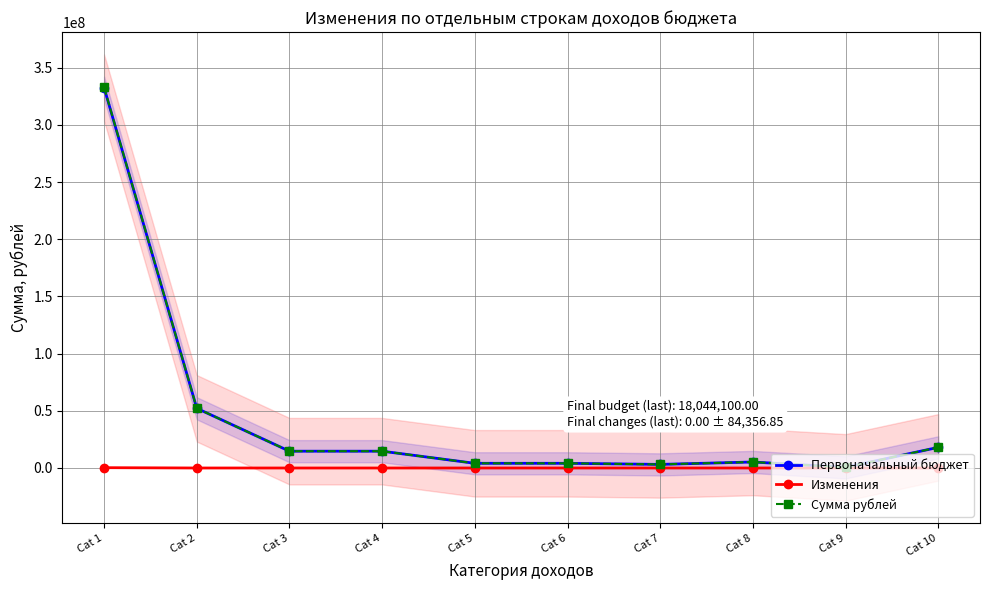

Reading left to right, extract all data points from this chart.

Первоначальный бюджет: 332569866.4	52182200.0	14692100.0	14692100.0	4099000.0	4099000.0	3139900.0	5252500.0	552300.0	18044100.0
Изменения: 281189.5	0.0	0.0	0.0	0.0	0.0	0.0	0.0	0.0	0.0
Сумма рублей: 332851055.9	52182200.0	14692100.0	14692100.0	4099000.0	4099000.0	3139900.0	5252500.0	552300.0	18044100.0